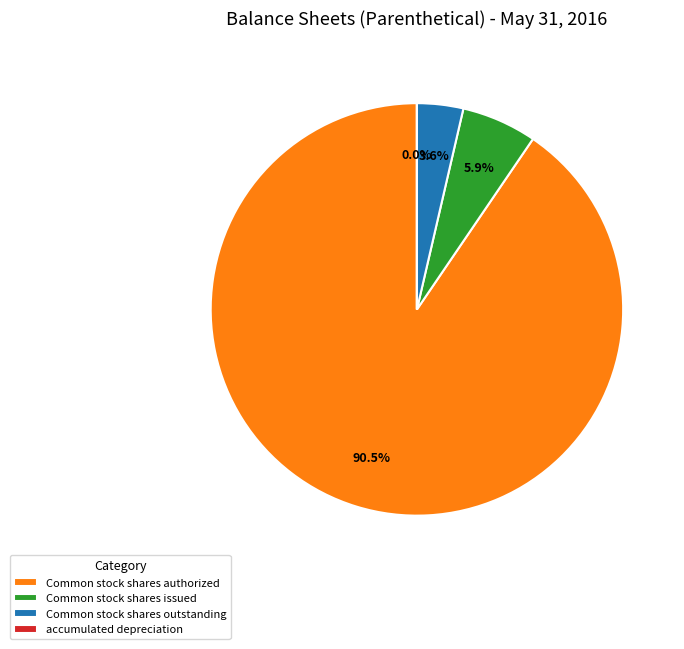

Is there any slice that represents more than half of the pie?

Yes